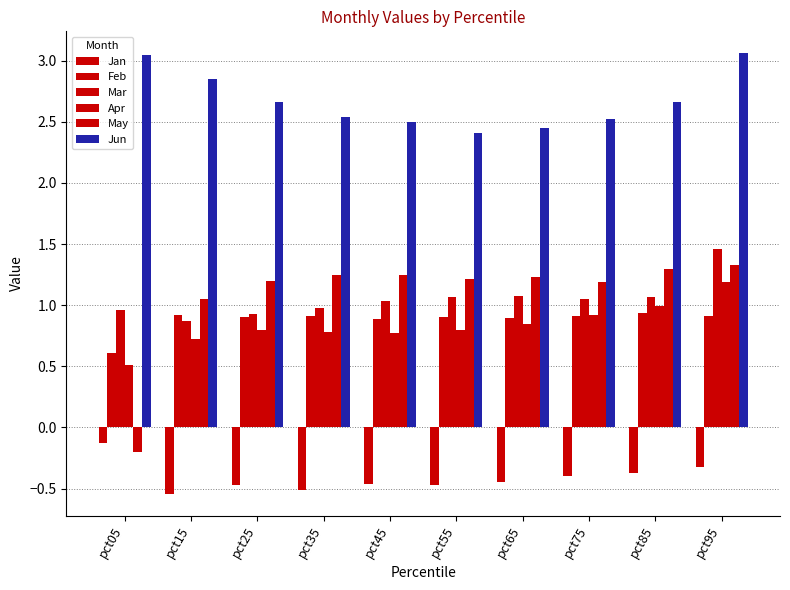

What is the minimum value for Mar?

0.9